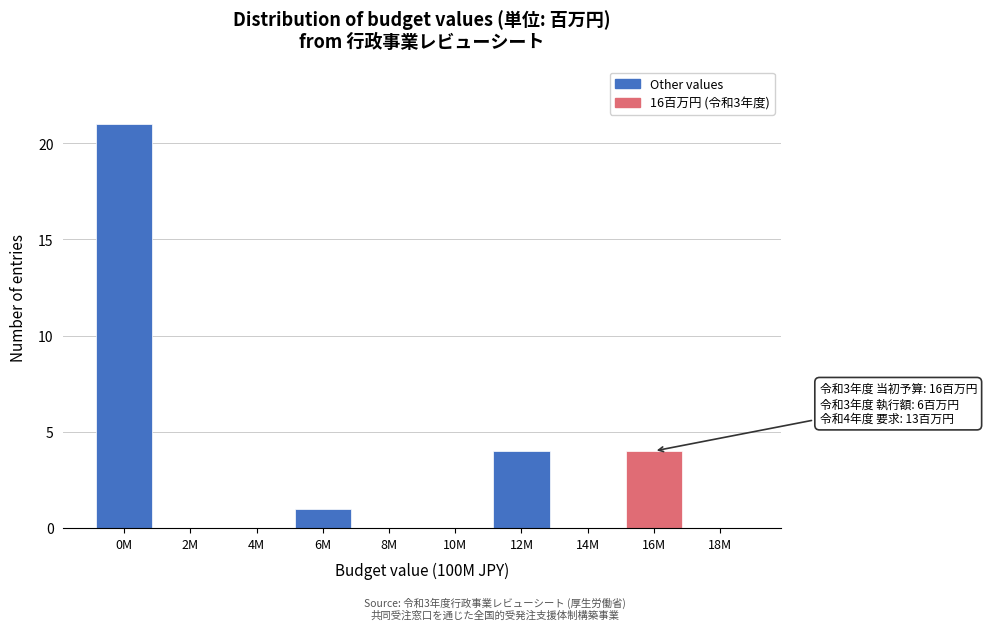

Reading right to left, list all the values displayed in this chart.

18M=0	16M=4	14M=0	12M=4	10M=0	8M=0	6M=1	4M=0	2M=0	0M=21